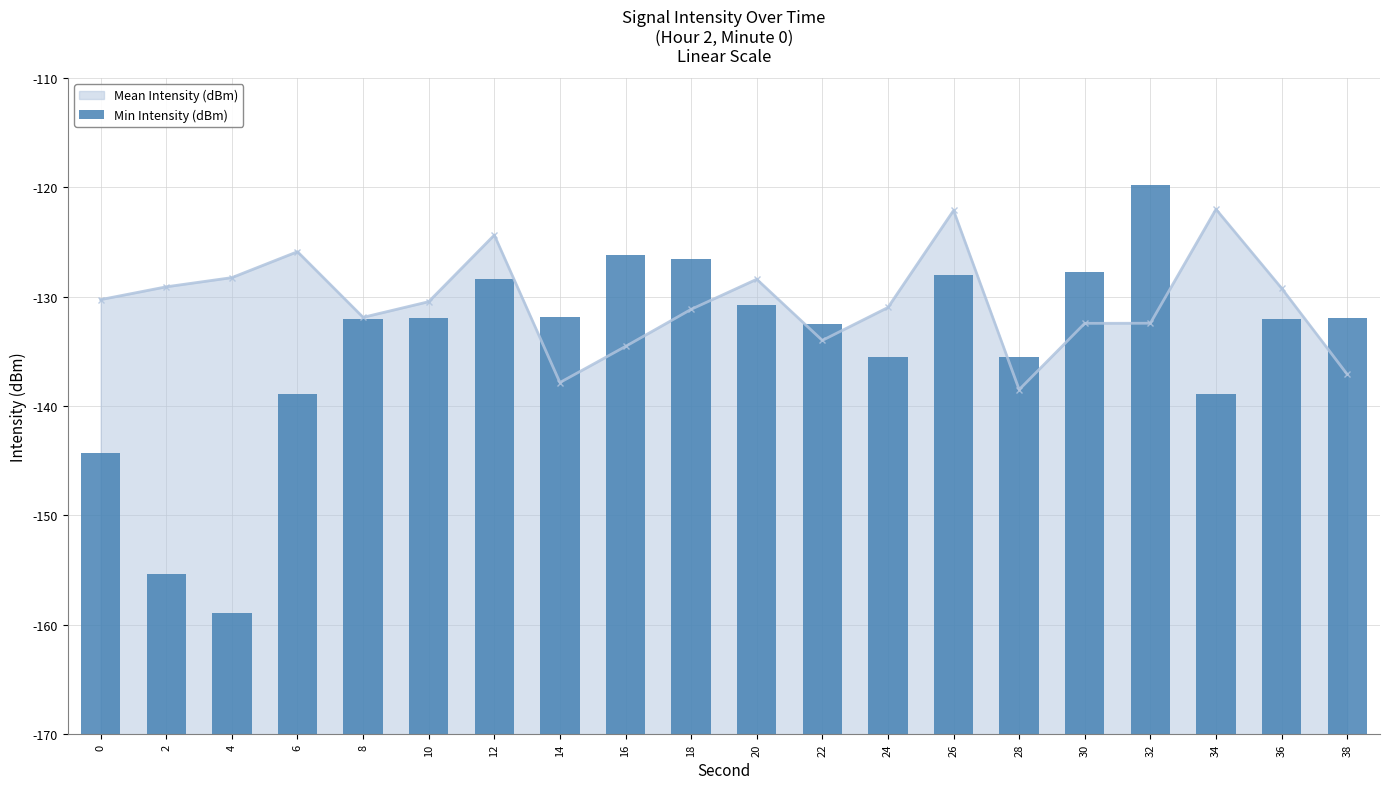

The value at 12 is 18.5. True or false?

False